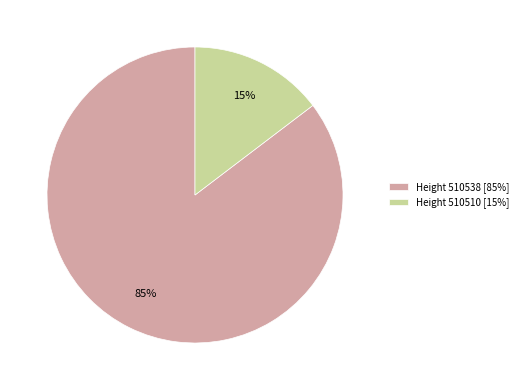

True or false: Height 510510 [15%] accounts for 15% of the total.

True